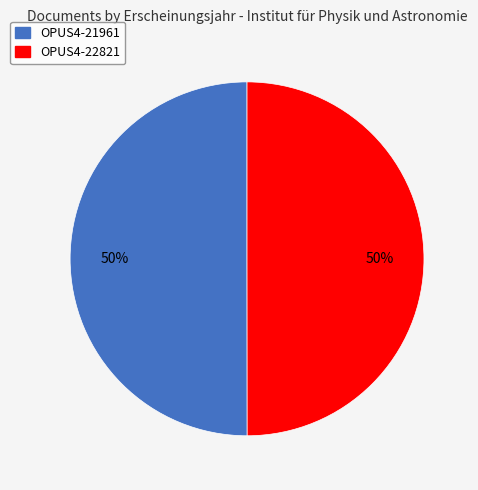

Count the number of slices in the pie.

2